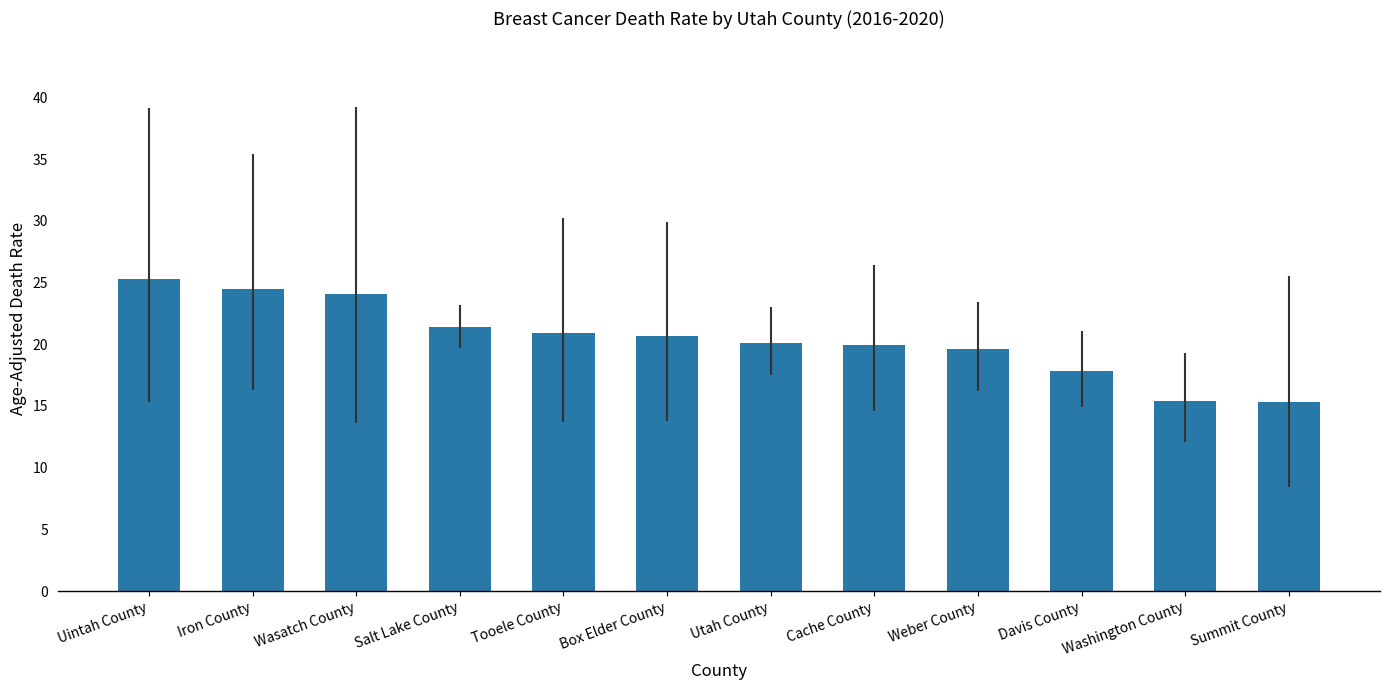

Read the value at Summit County.

15.3